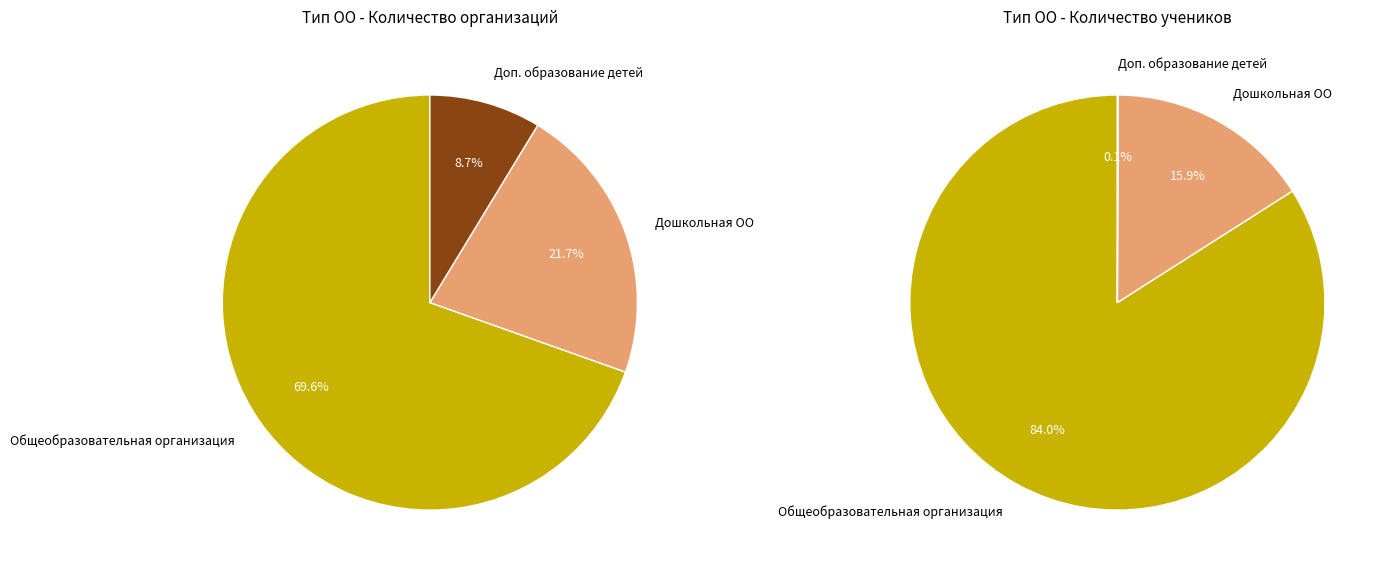

Rank the categories by value from highest to lowest.

Общеобразовательная организация, Дошкольная ОО, Доп. образование детей